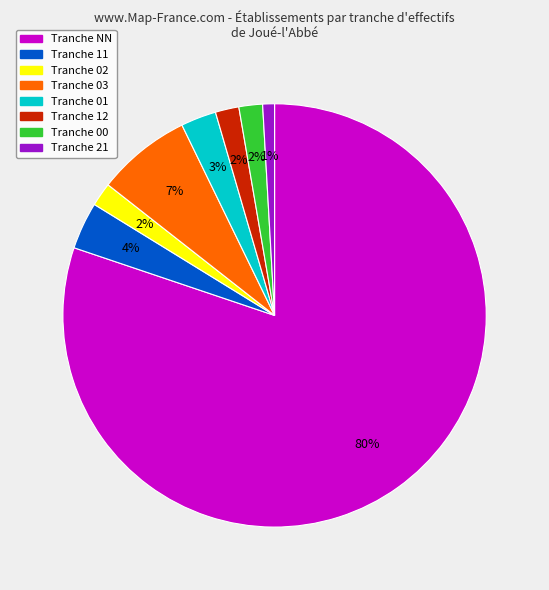

Is there a majority slice in this chart?

Yes